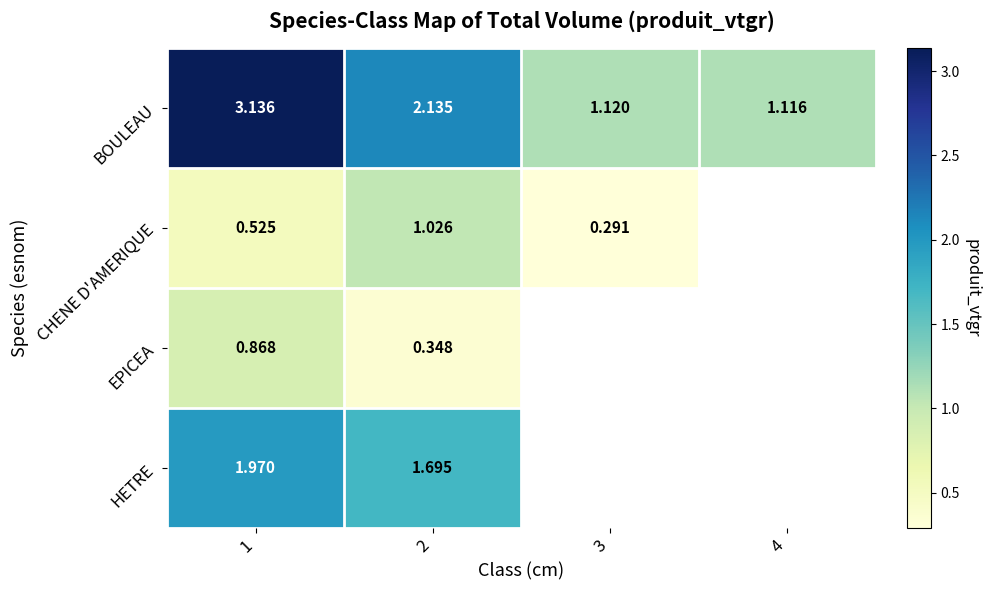

How many series are shown in this chart?

4